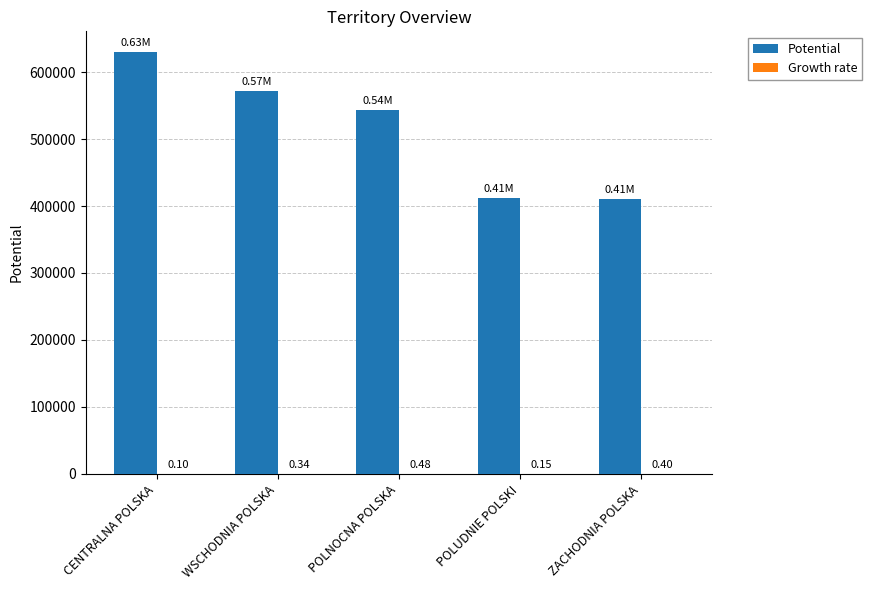

Between POLNOCNA POLSKA and POLUDNIE POLSKI, which series saw the biggest shift?

Potential